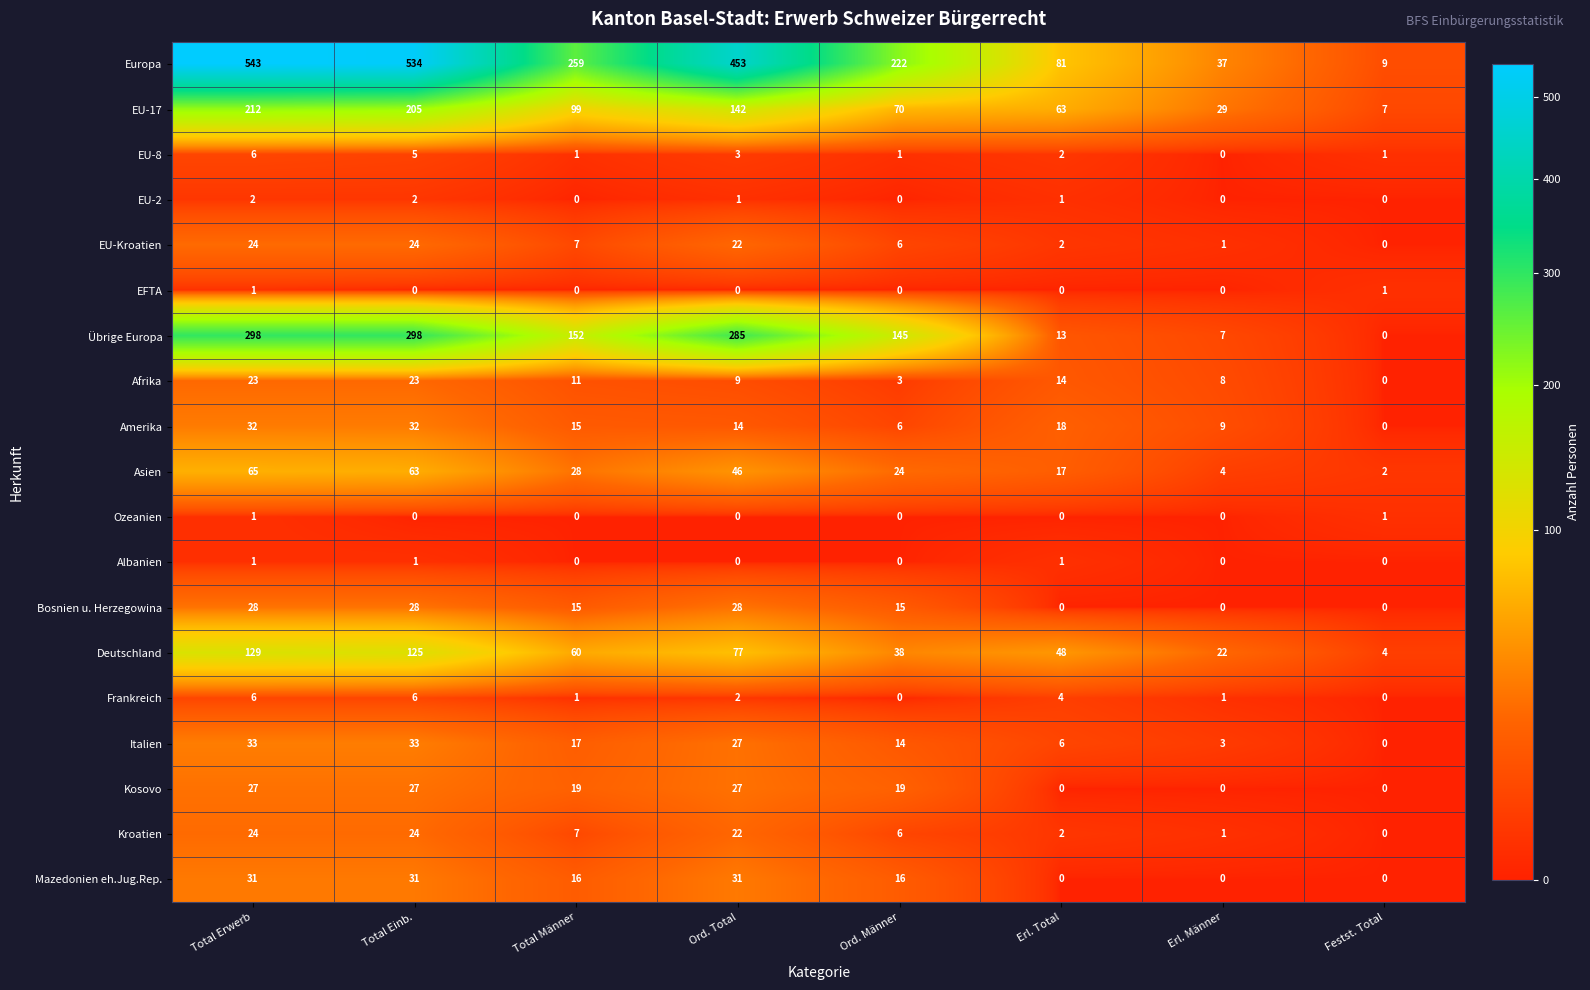

Which series has the largest range (max minus min)?

Europa